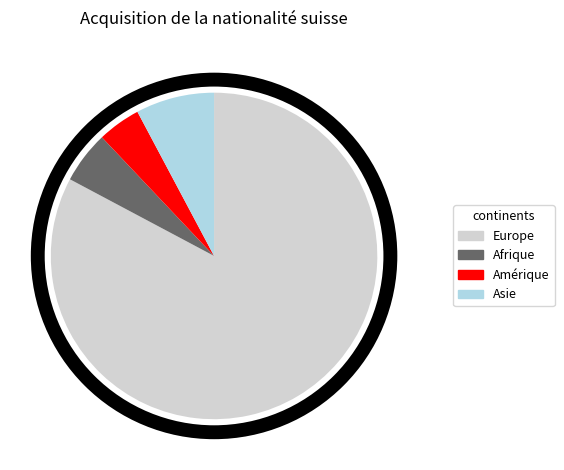

Which category has the smallest portion of the pie?

Amérique